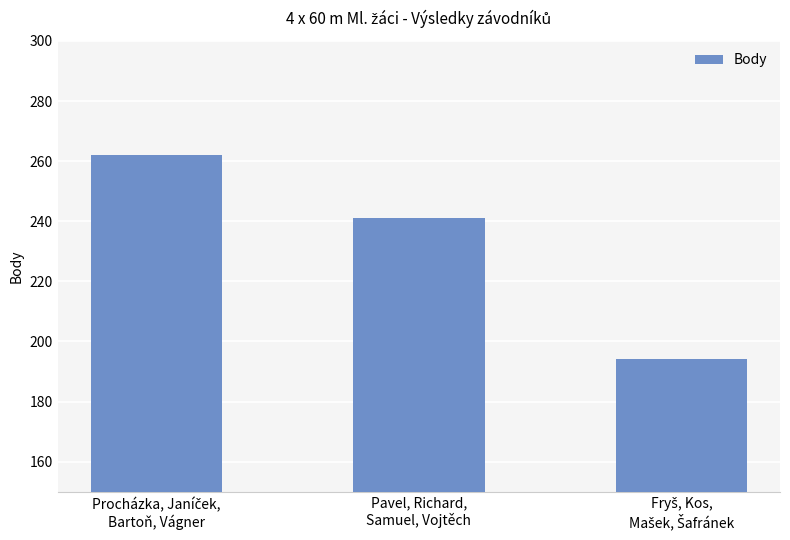

What is the difference between the maximum and minimum values?

68